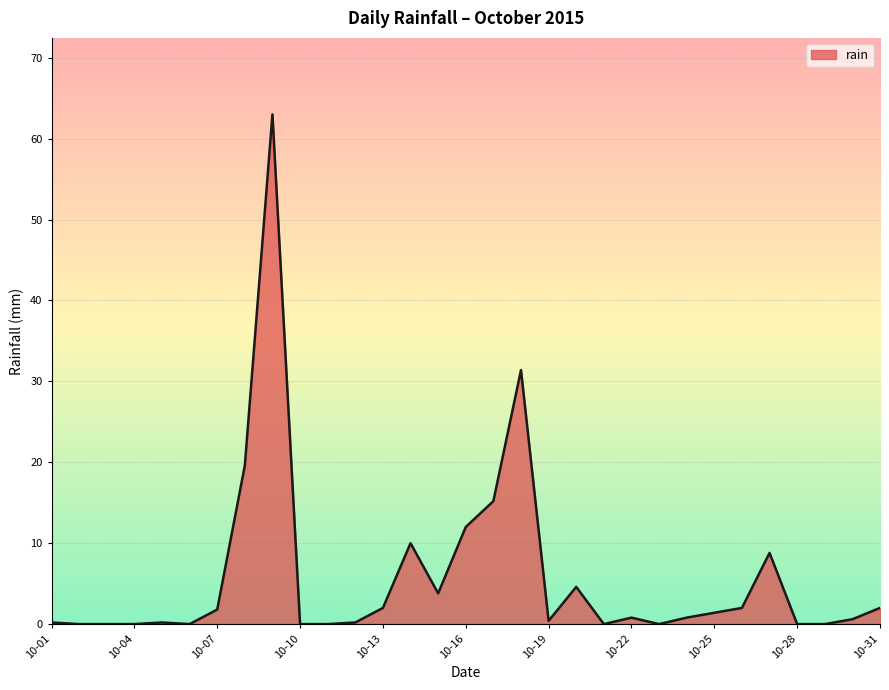

What is the difference between the maximum and minimum values?

63.0